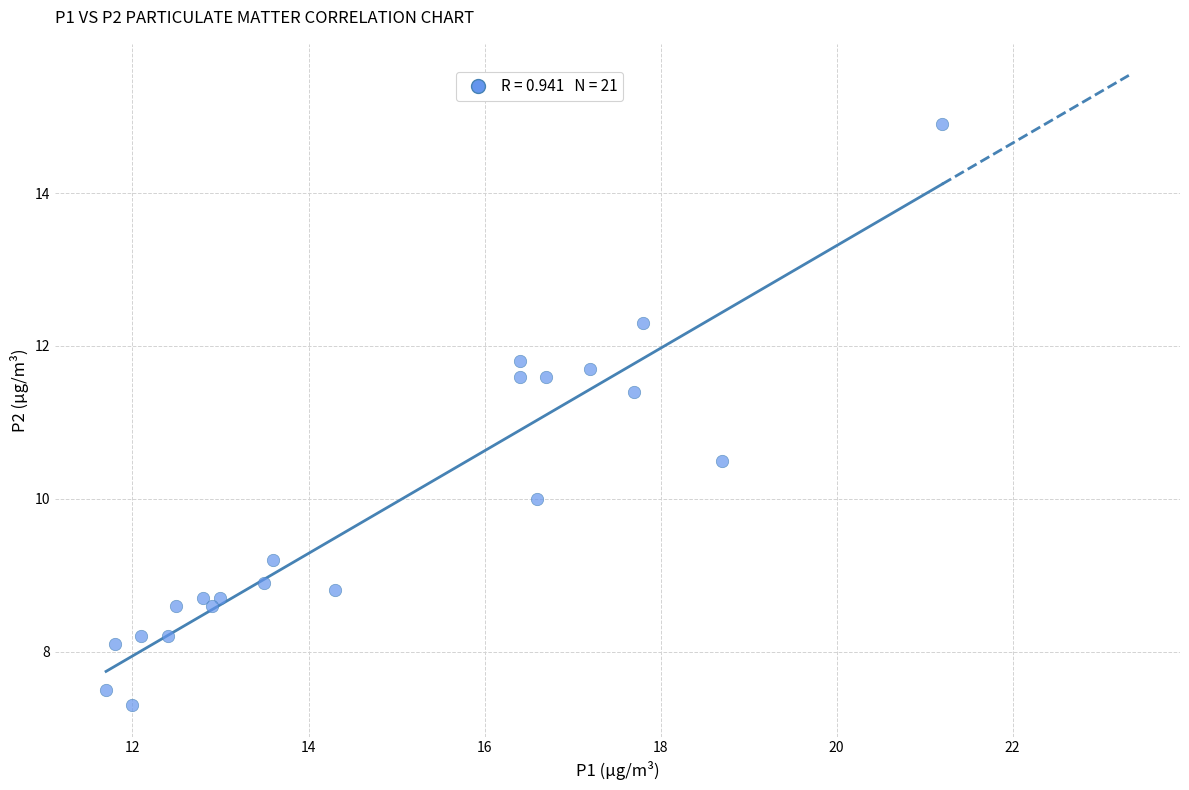

What Y value in the scatter plot is closest to 11?

11.4